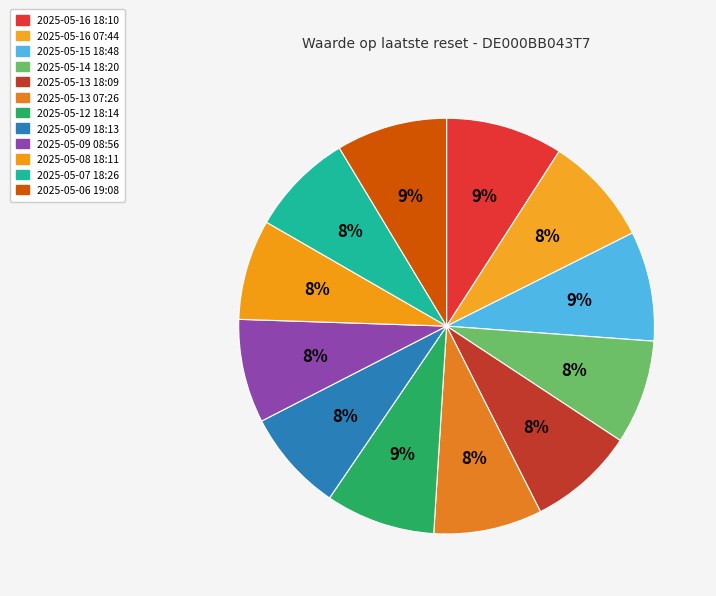

What is the ratio of the value at 2025-05-13 07:26 to the value at 2025-05-12 18:14?

1.0